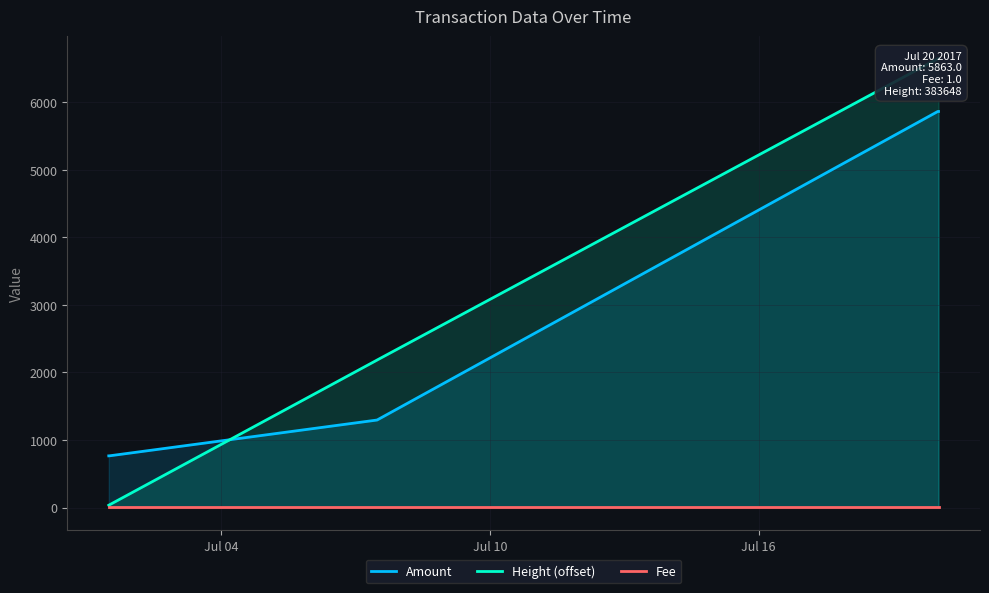

What is the difference between the second highest and second lowest values in the Amount series?

5097